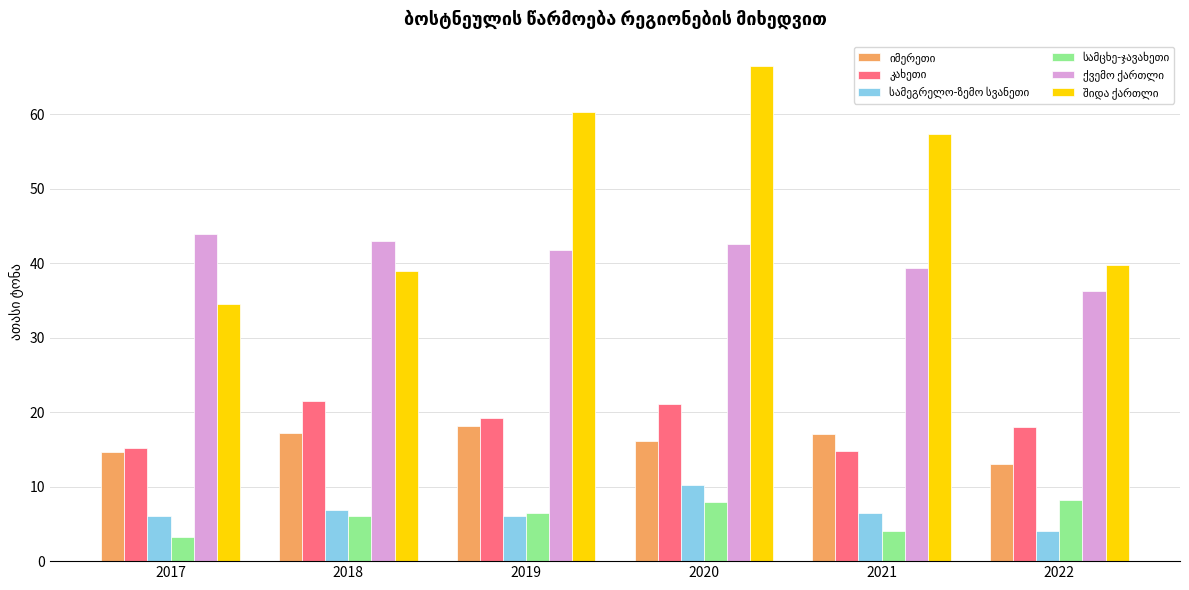

What is the difference between the maximum and minimum values in the შიდა ქართლი series?

31.9